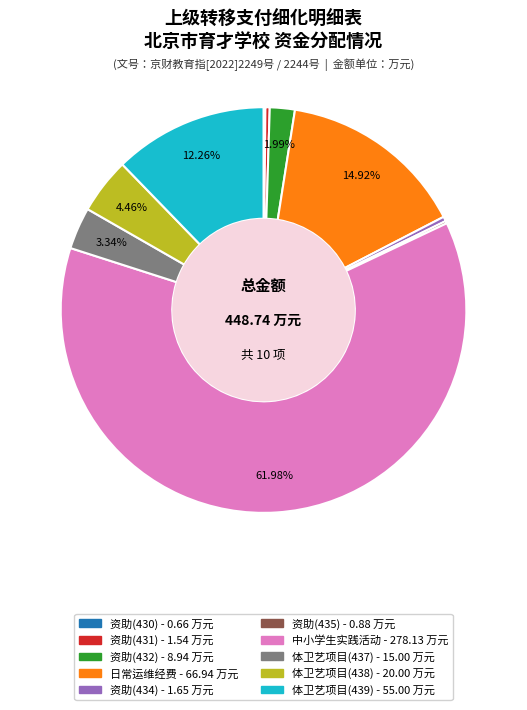

Is there any slice that represents more than half of the pie?

Yes